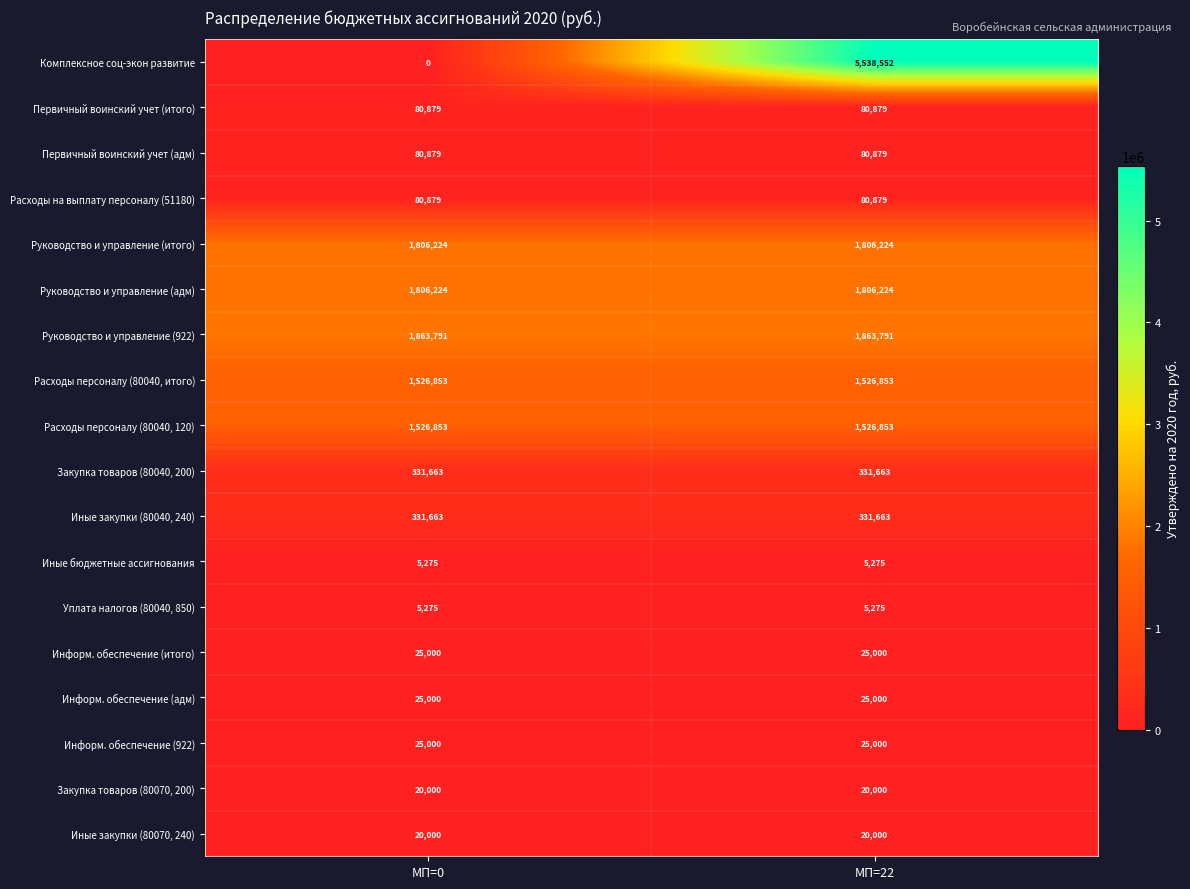

What is the sum of the Закупка товаров (80070, 200) values at МП=22 and МП=0?

40000